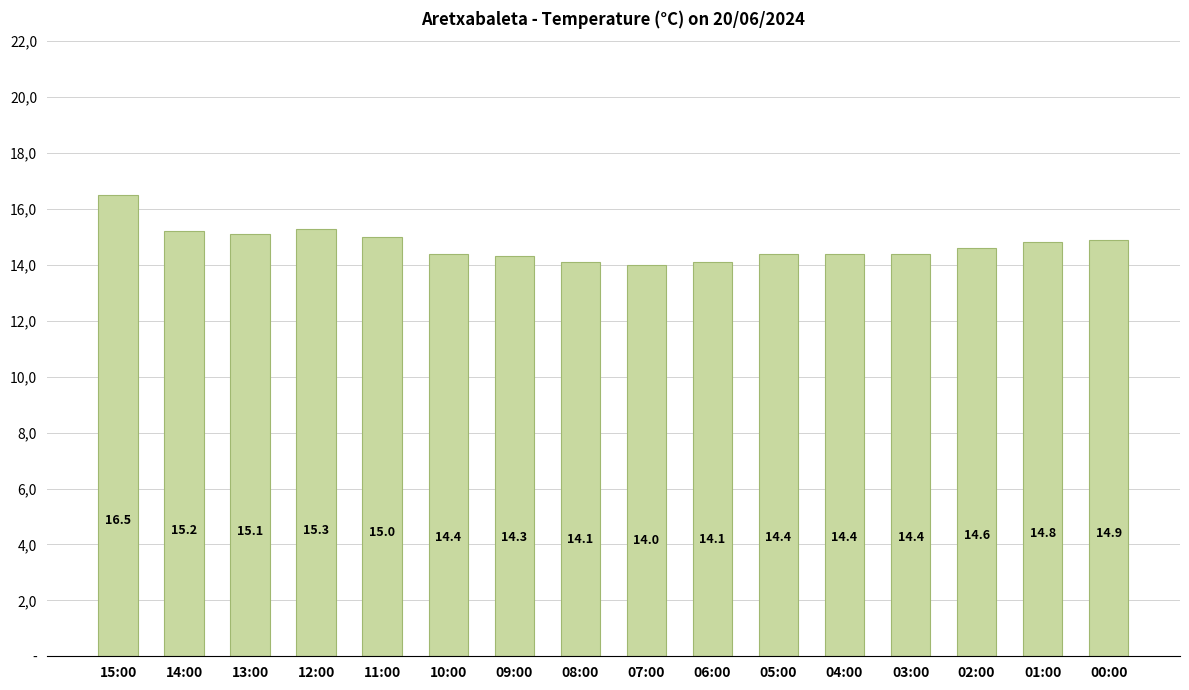

Between 10:00 and 05:00, which is larger?

10:00